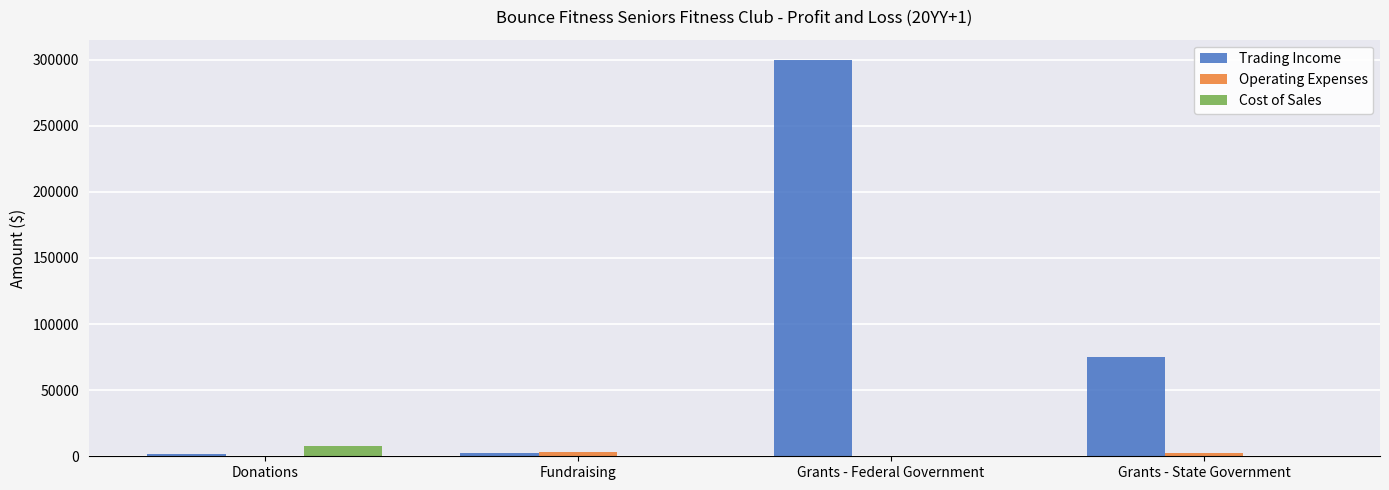

How many data points does each series have?

4